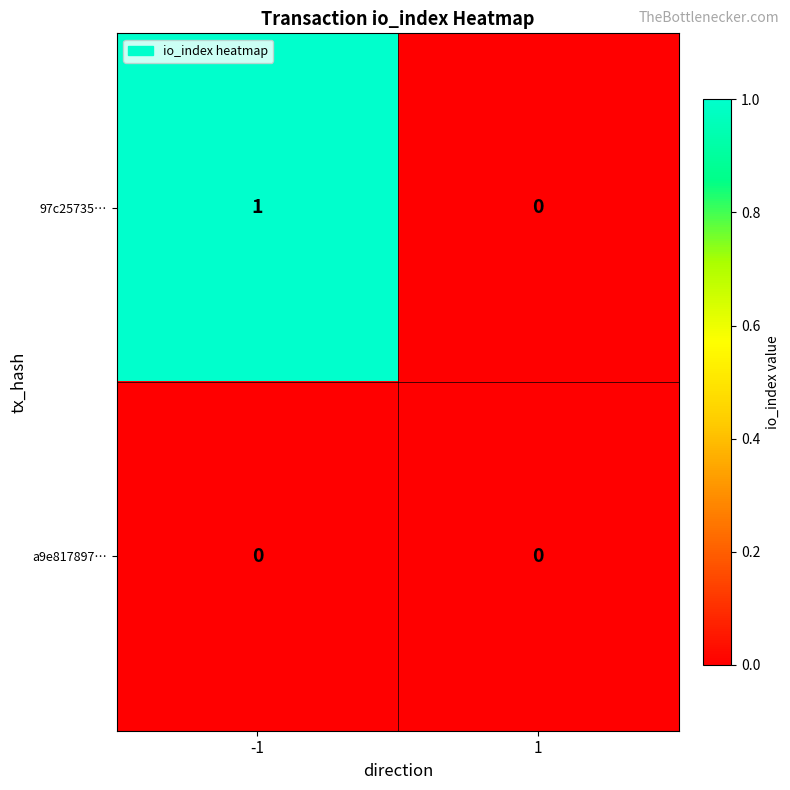

Which series has the largest total across all categories?

97c25735…